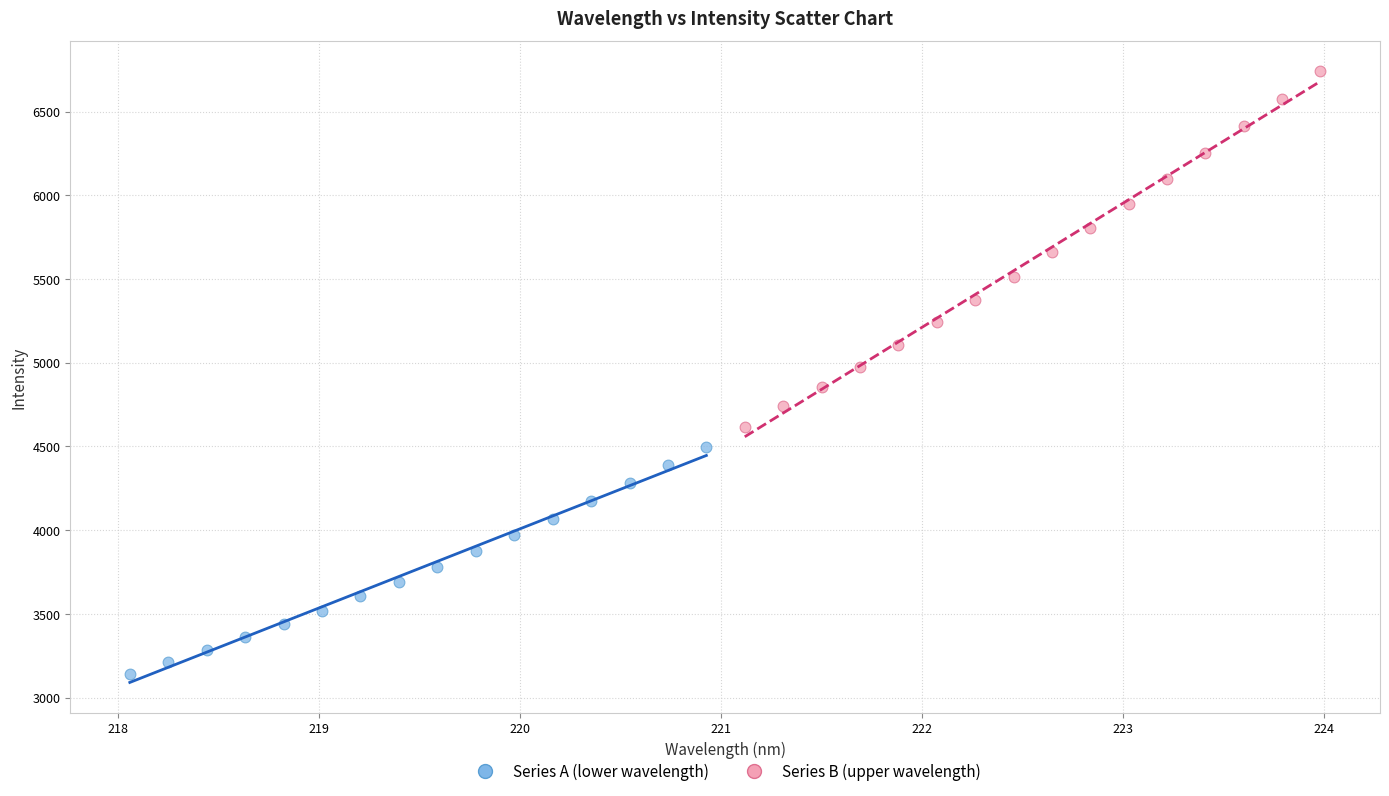

Which series has the largest Y range (max minus min)?

Series B (upper wavelength)